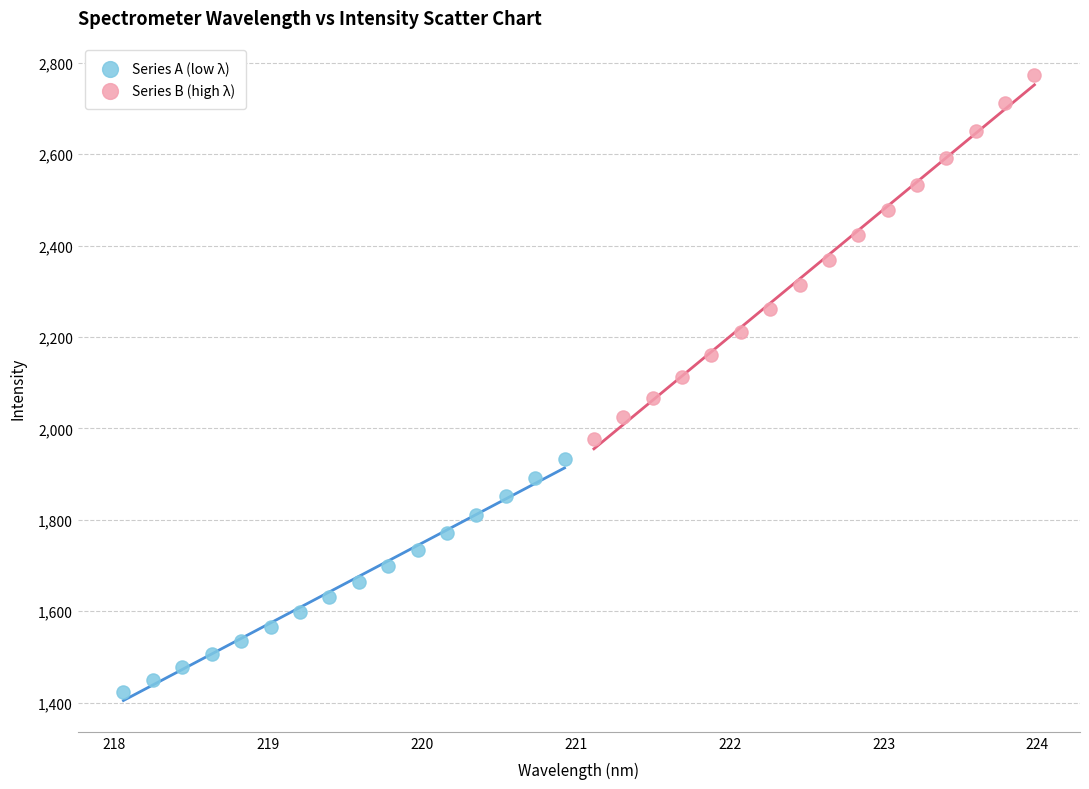

Which series reaches the maximum Y coordinate?

Series B (high λ)